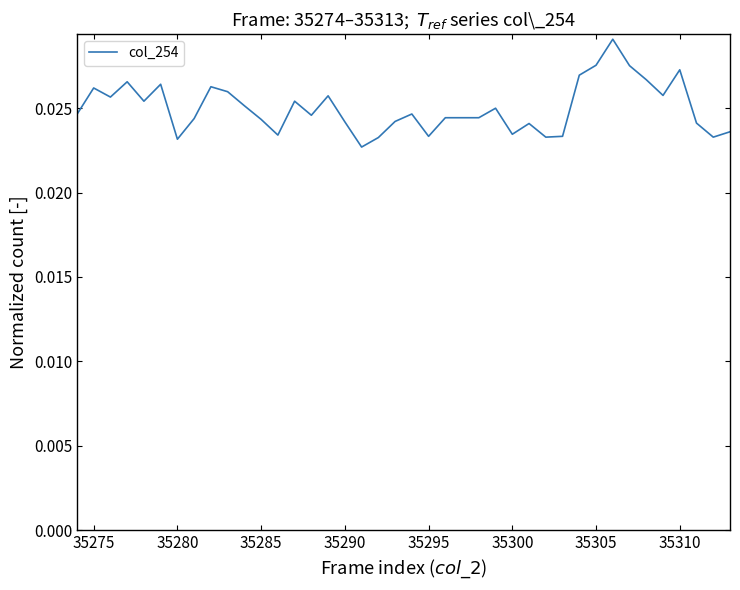

True or false: there are more than 0 points higher than both neighbors.

True